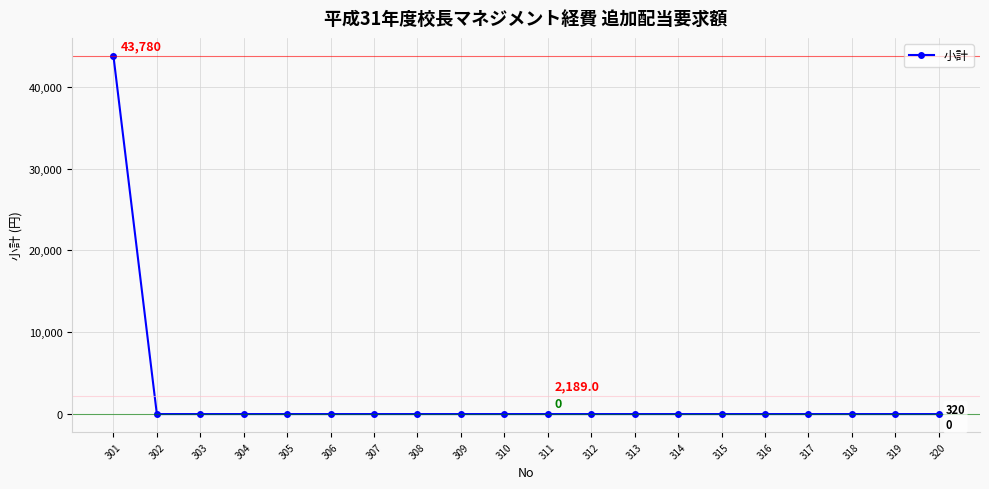

Reading left to right, extract all data points from this chart.

43780	0	0	0	0	0	0	0	0	0	0	0	0	0	0	0	0	0	0	0